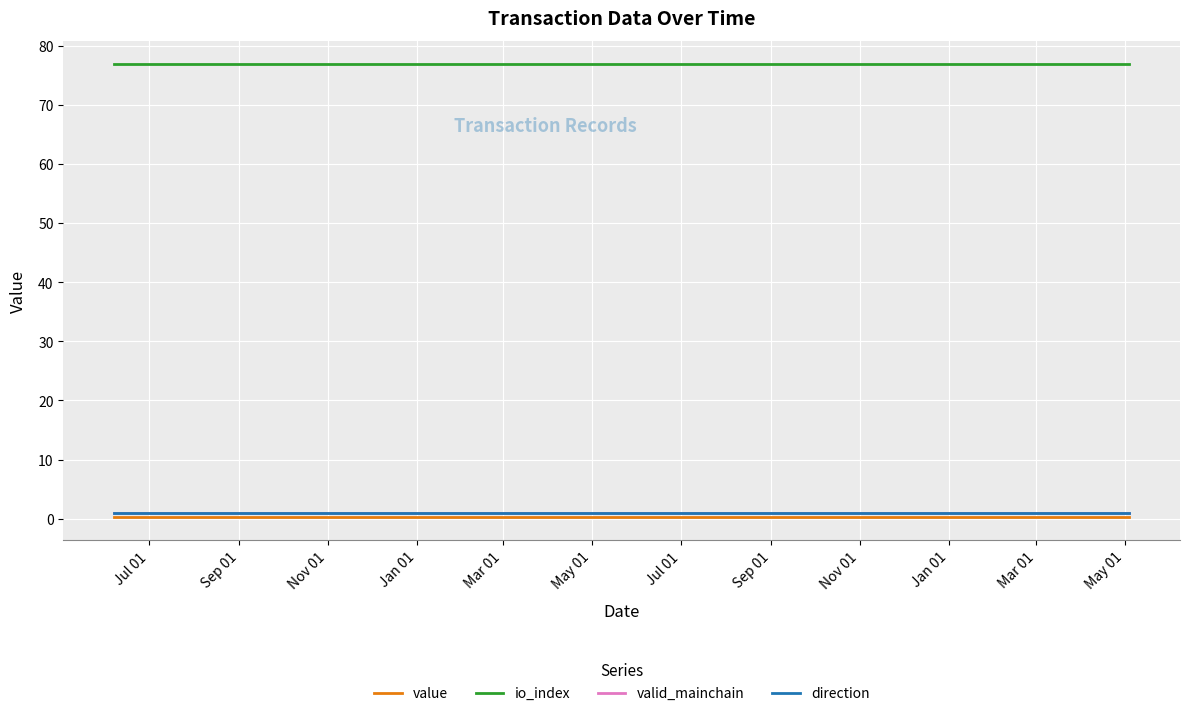

True or false: value and io_index cross at least once.

False